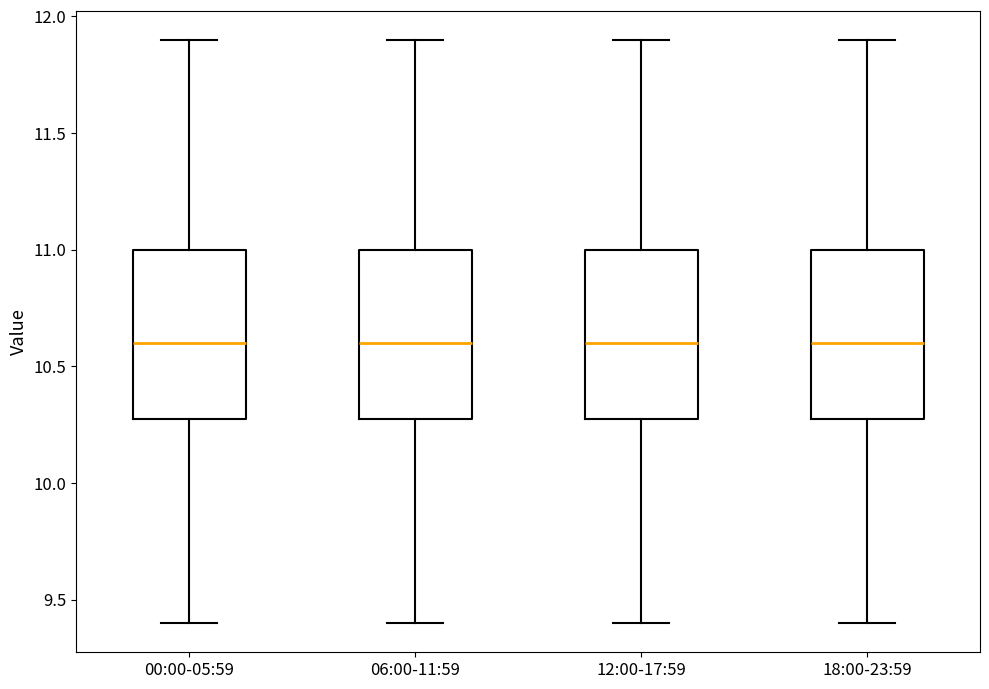

Reading left to right, transcribe this box plot: for each box, give where its median line is, the range the box spans, and where its two whiskers end, as read against the y-axis. The values are not printed on the chart, so give them approximately, as read against the axis.

00:00-05:59: median 10.6, box 10.3 to 11.0, whiskers 9.4 to 11.9
06:00-11:59: median 10.6, box 10.3 to 11.0, whiskers 9.4 to 11.9
12:00-17:59: median 10.6, box 10.3 to 11.0, whiskers 9.4 to 11.9
18:00-23:59: median 10.6, box 10.3 to 11.0, whiskers 9.4 to 11.9